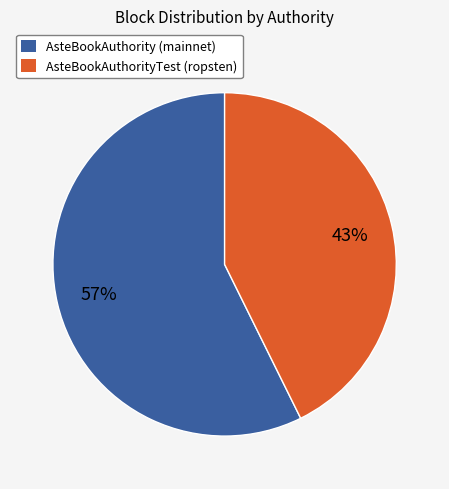

Is it true that AsteBookAuthority (mainnet) is 70% of the pie?

False